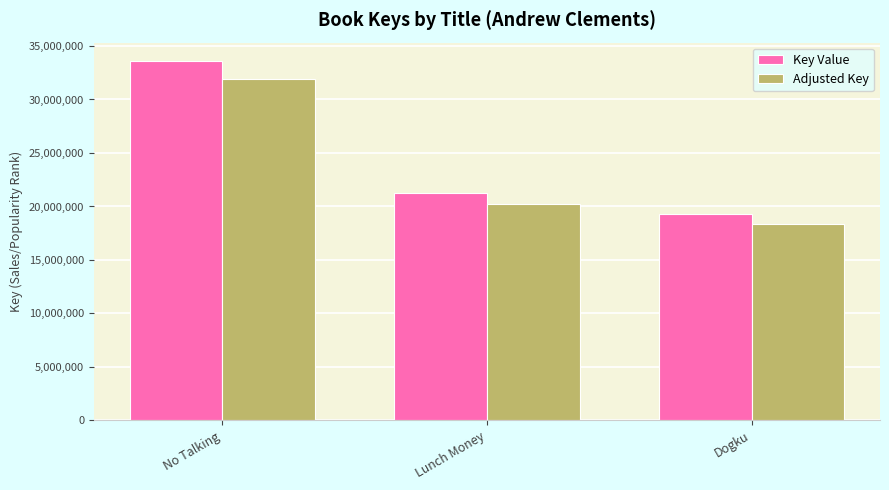

Which series has the widest spread of values?

Key Value